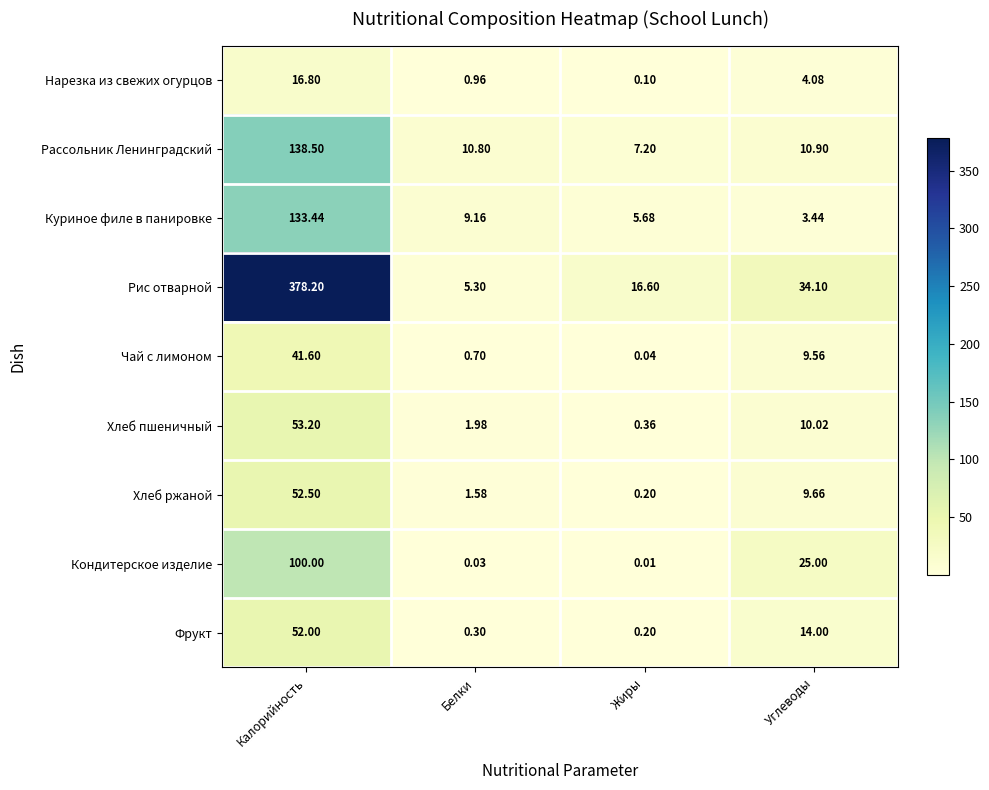

Which series has the largest total across all categories?

Рис отварной